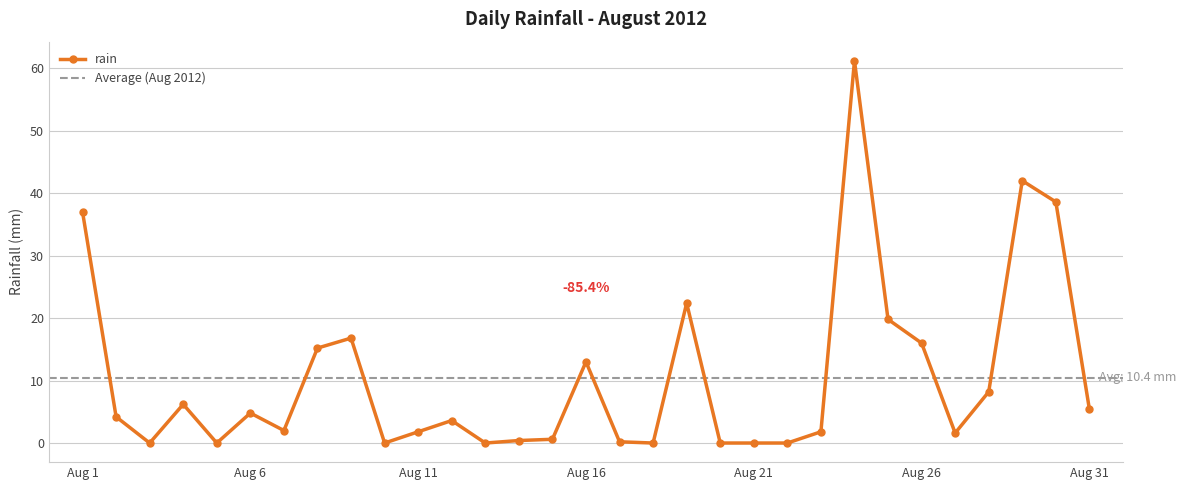

Reading left to right, what are all the values shown in this chart?

37.0	4.2	0.0	6.2	0.0	4.8	2.0	15.2	16.8	0.0	1.8	3.6	0.0	0.4	0.6	13.0	0.2	0.0	22.4	0.0	0.0	0.0	1.8	61.2	19.8	16.0	1.6	8.2	42.0	38.6	5.4